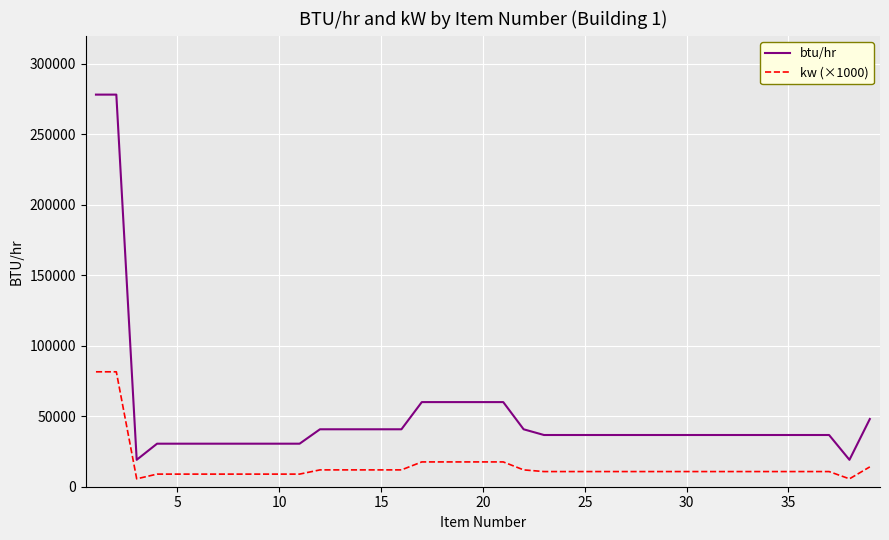

Which series has the widest spread of values?

btu/hr